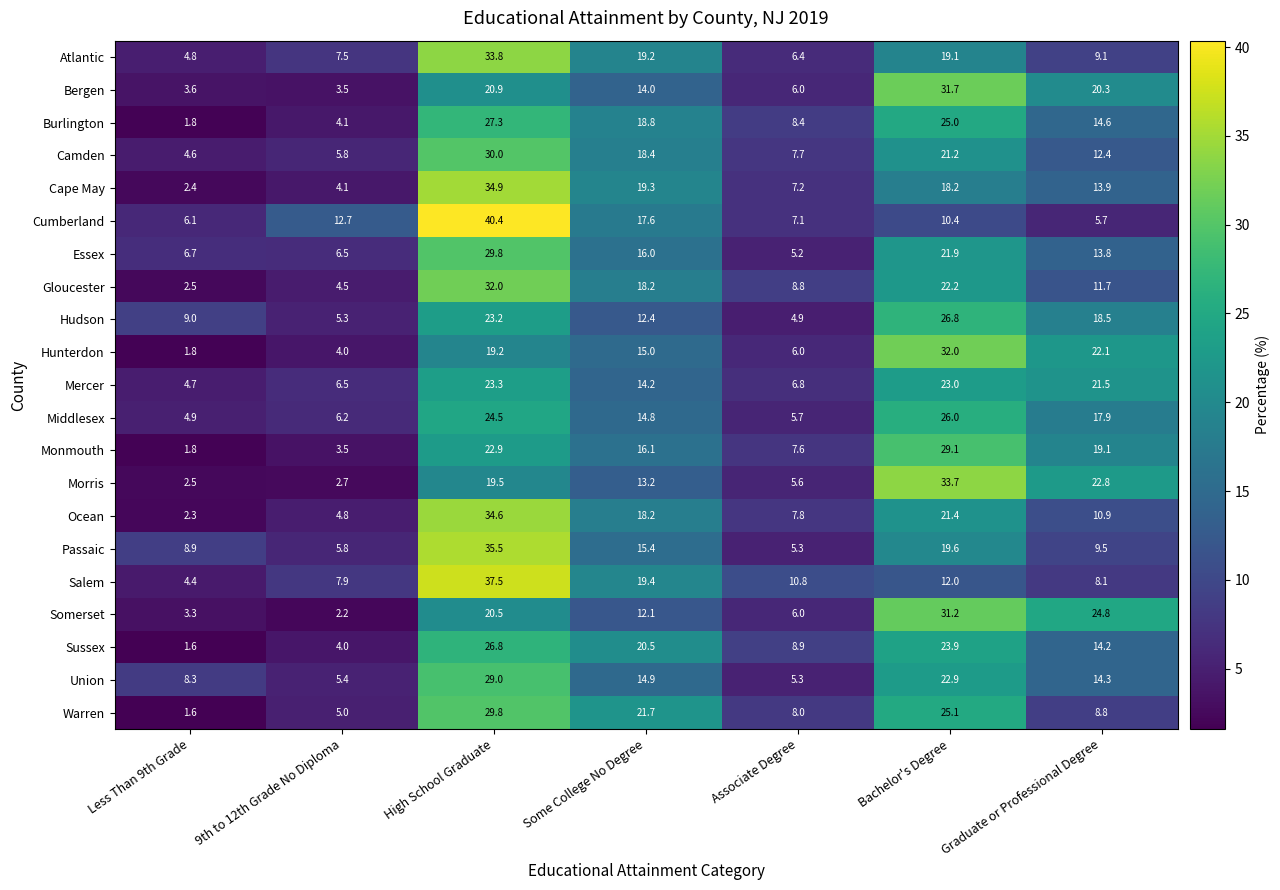

At which label does Mercer first exceed 14?

High School Graduate